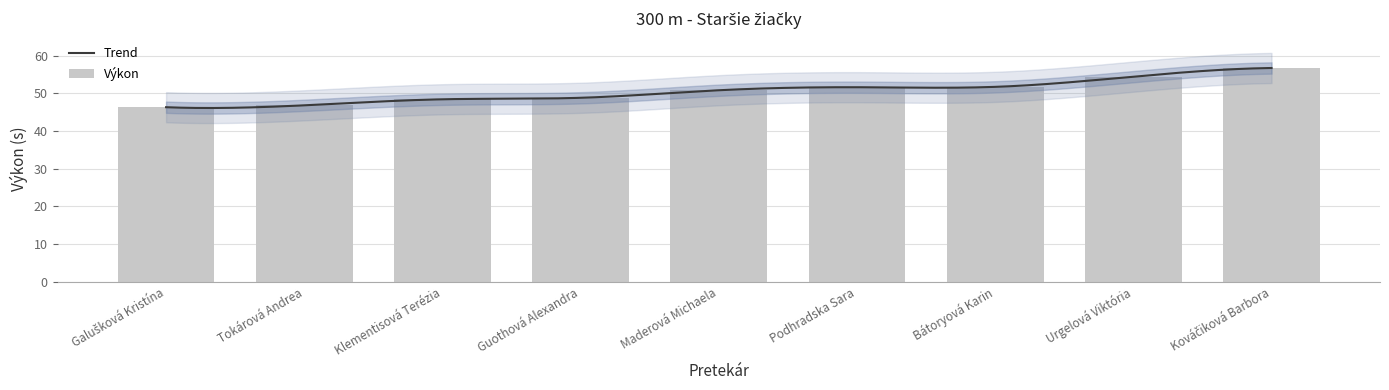

Reading left to right, transcribe all the data shown in this chart.

Galušková Kristína=46.3	Tokárová Andrea=46.8	Klementisová Terézia=48.4	Guothová Alexandra=48.8	Maderová Michaela=50.8	Podhradska Sara=51.6	Bátoryová Karin=51.7	Urgelová Viktória=54.4	Kováčiková Barbora=56.7